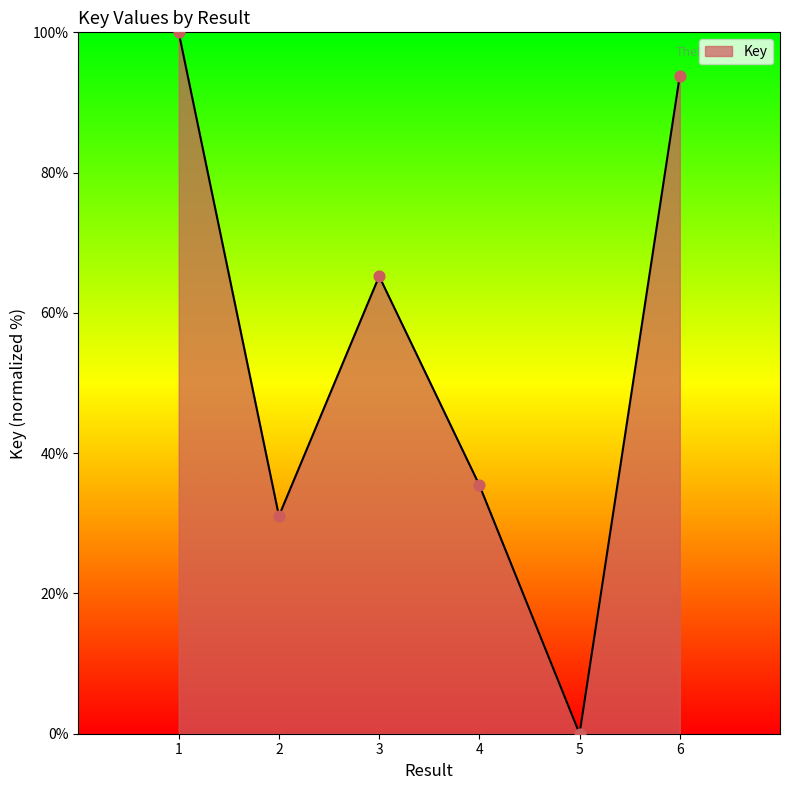

What is the change in value from 5 to 6?

+93.8